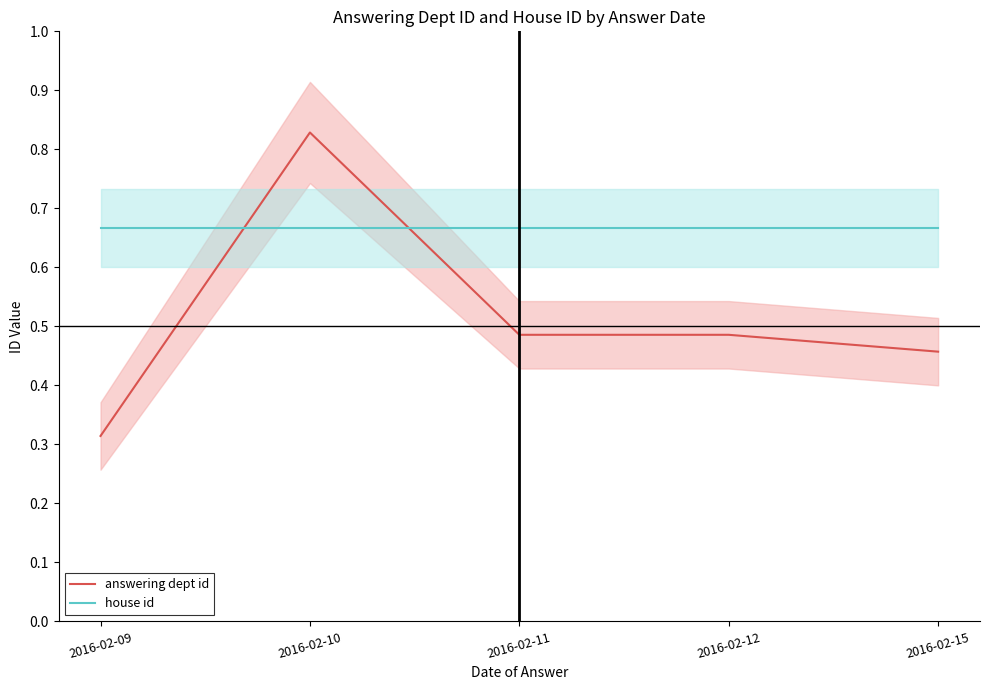

Rank the series at 2016-02-11 from highest to lowest value.

house id, answering dept id